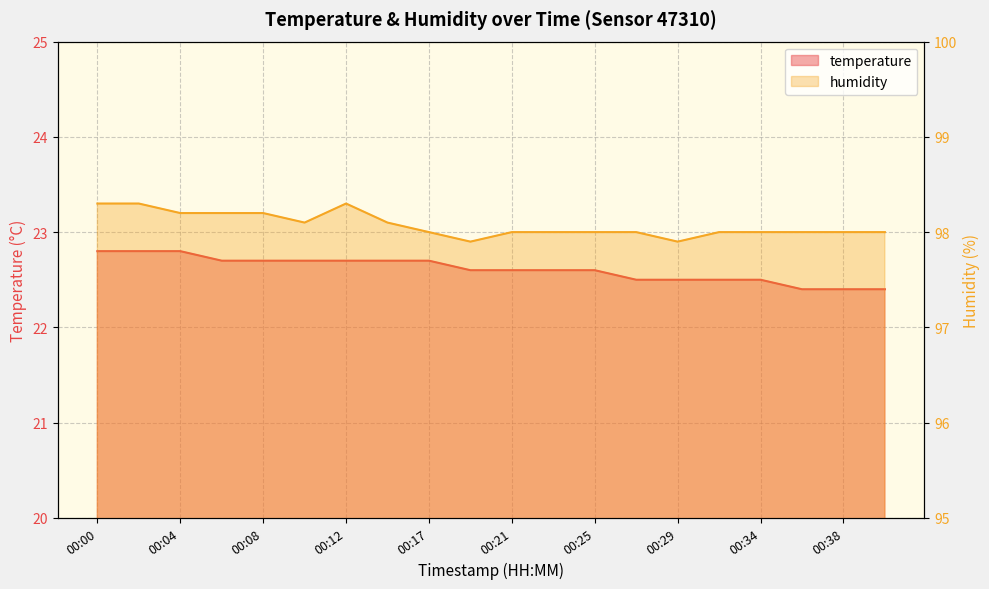

In humidity, how many points are lower than both neighbors (excluding endpoints)?

3